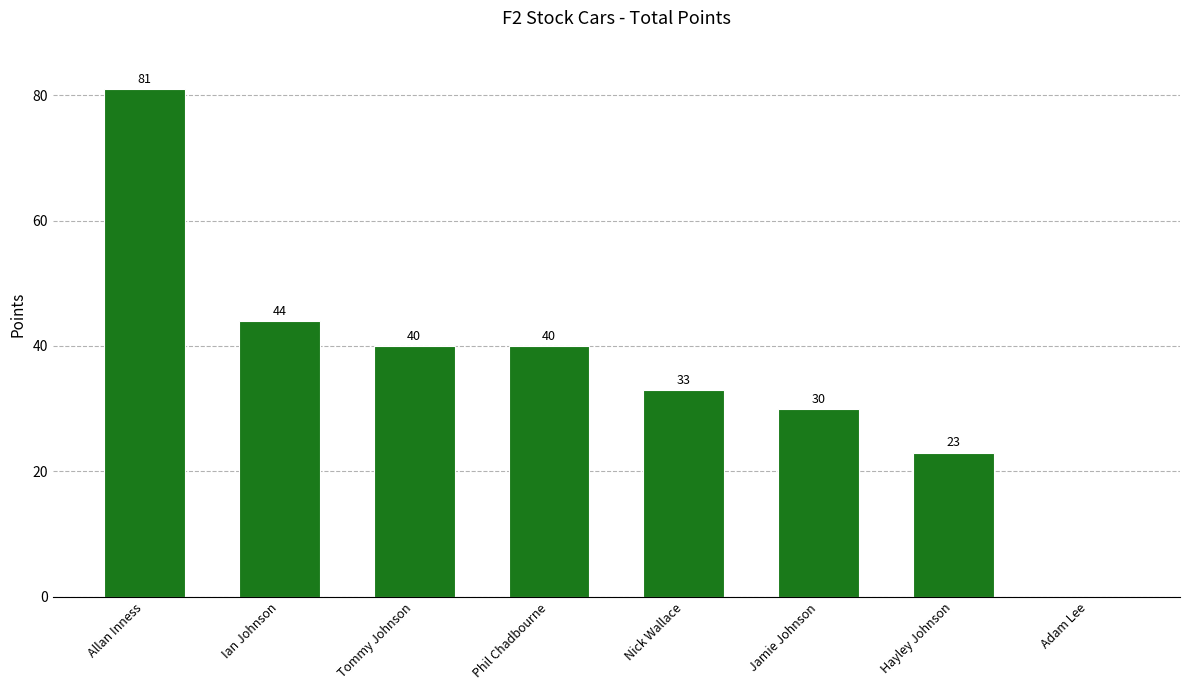

Approximately how many times larger is the value at Phil Chadbourne compared to Hayley Johnson?

1.7